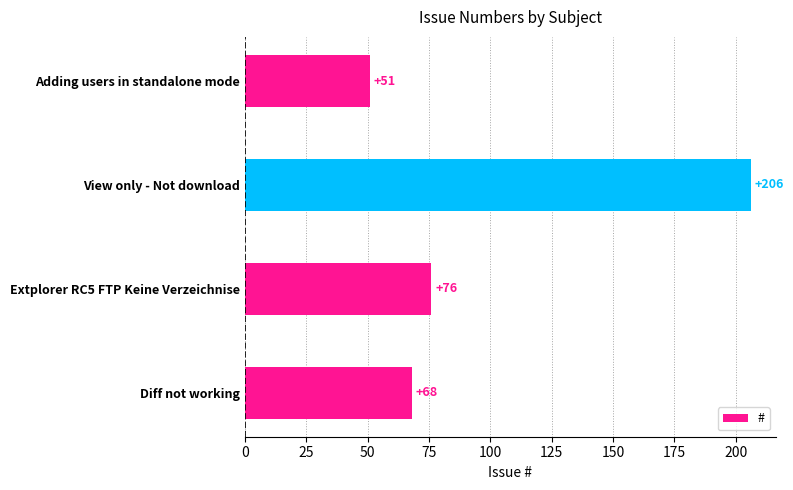

Are the bars grouped side by side (vs. stacked)?

No